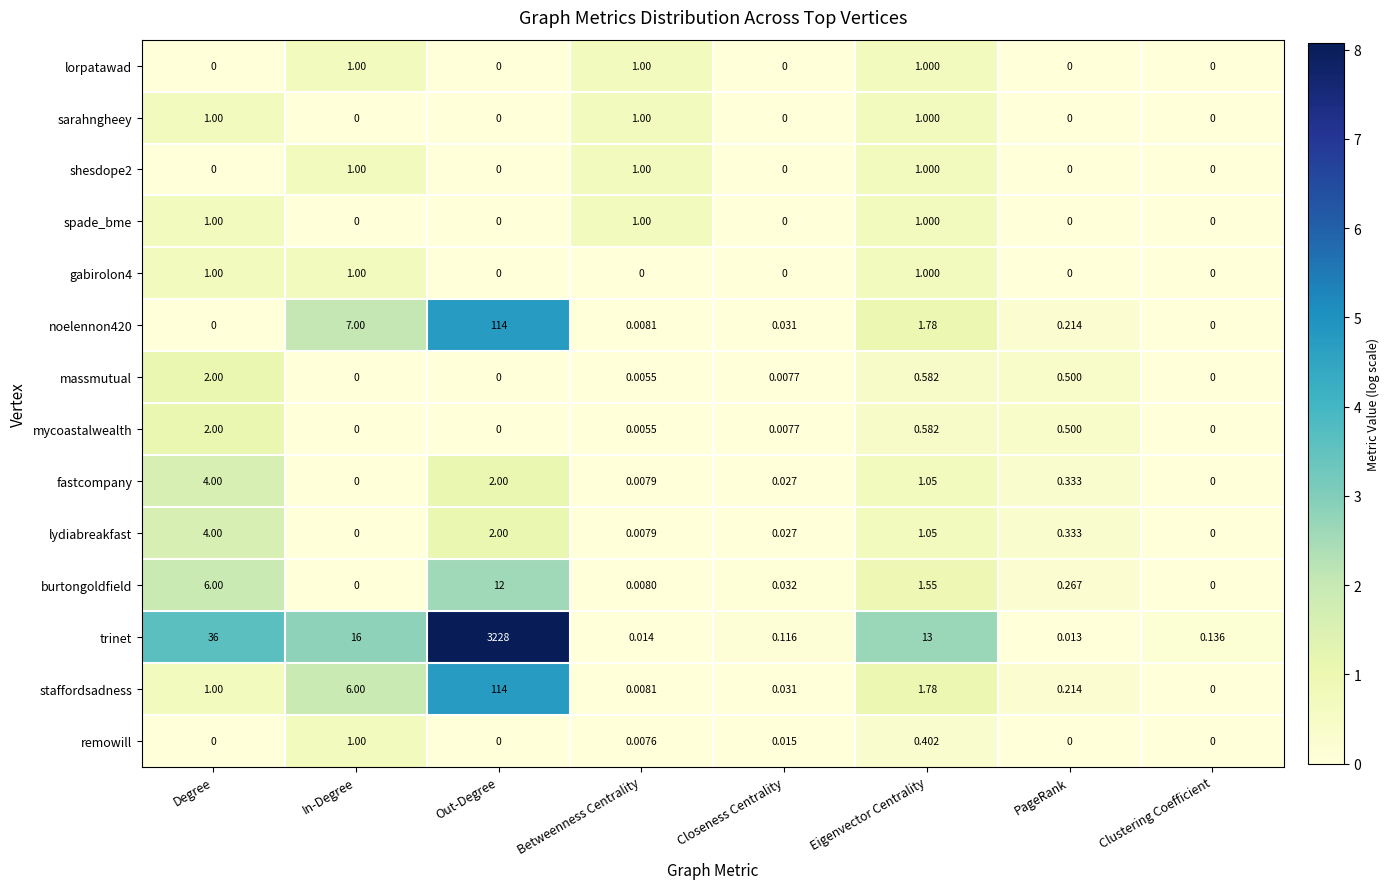

At which category is the sum across all series the highest?

Out-Degree